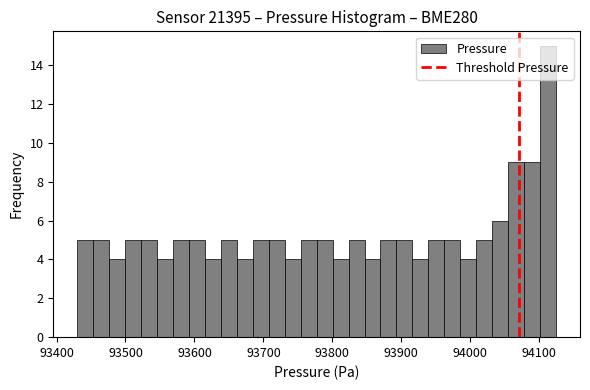

Read against the x-axis, roughly where is the centre of the tallest bar?

94110